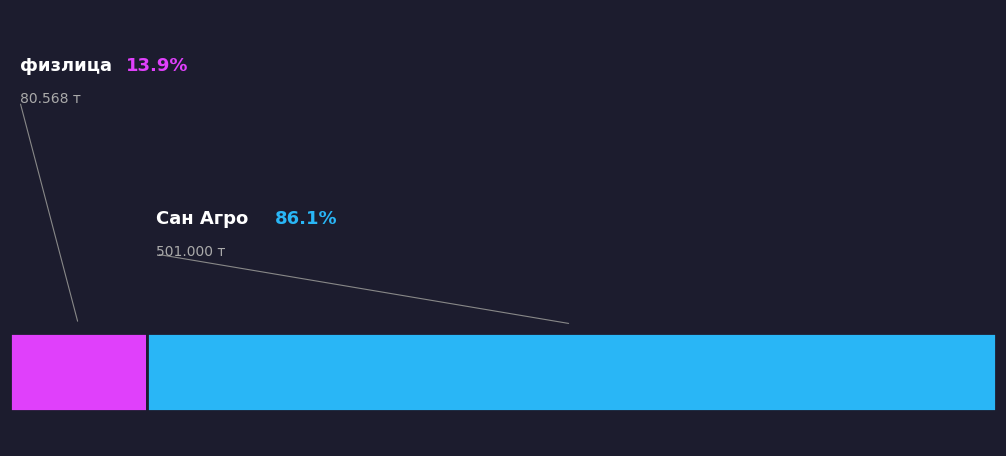

Is Сан Агро the majority of the pie?

Yes